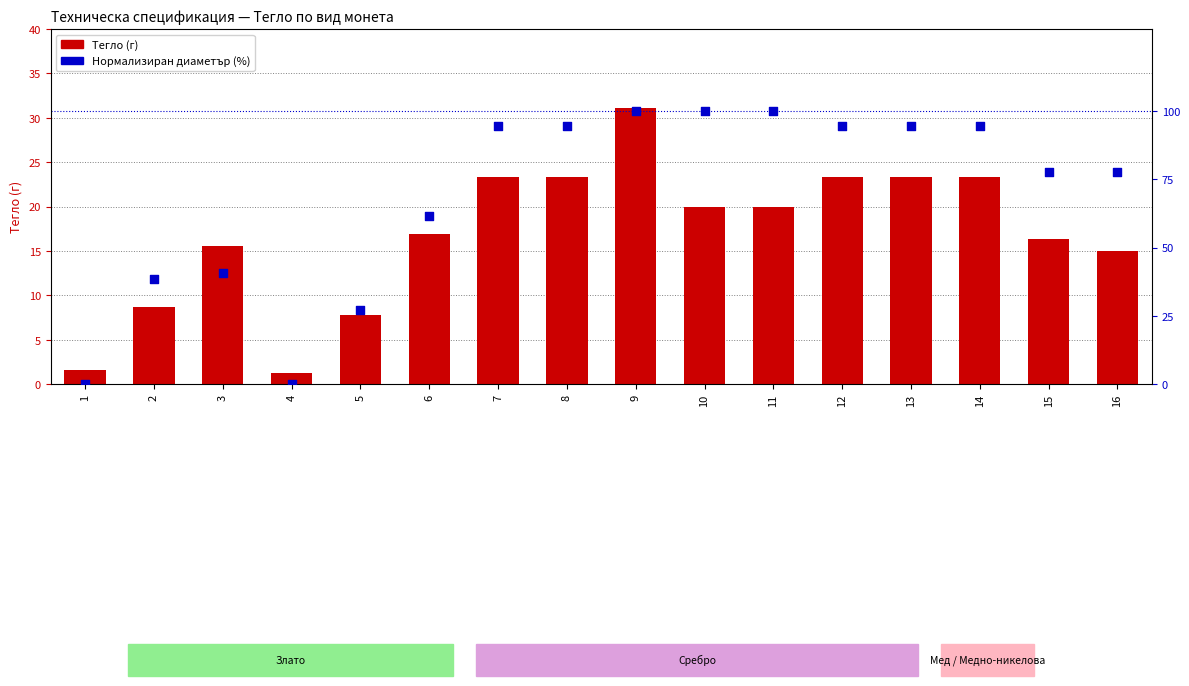

Is the value of Нормализиран диаметър (%) at 4 greater than the value of Тегло (г) at 12?

No